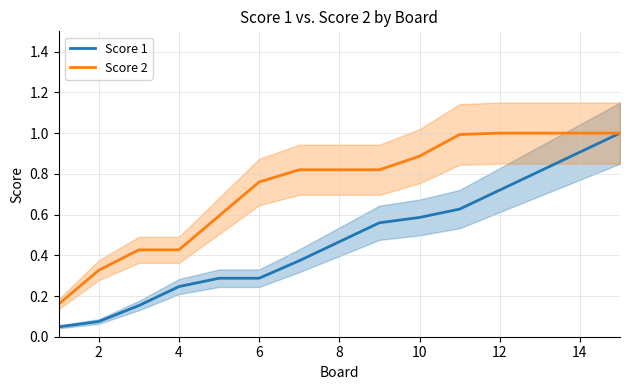

True or false: Score 2 and Score 1 intersect in this chart.

False